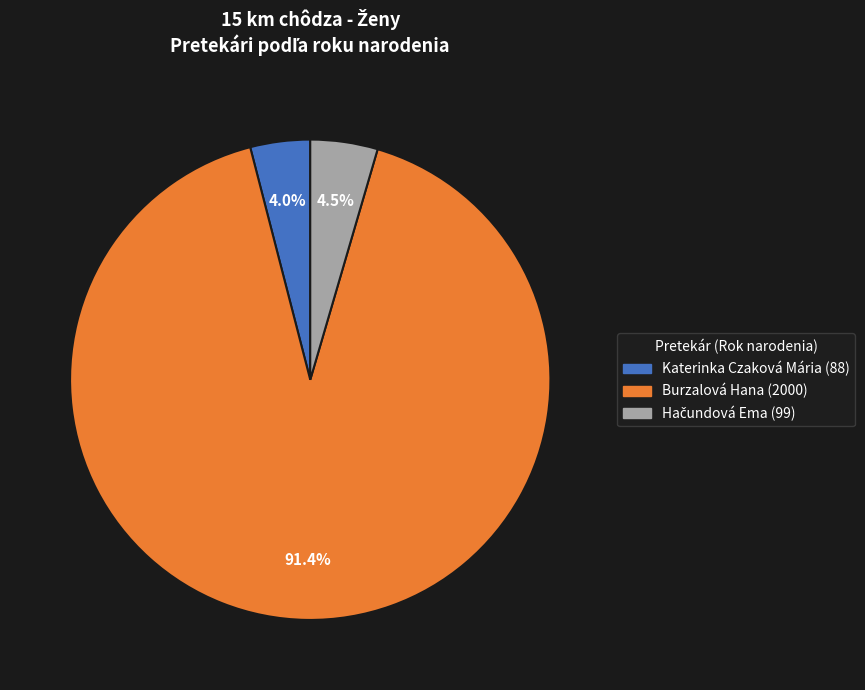

Which category has the biggest portion of the pie?

Burzalová Hana